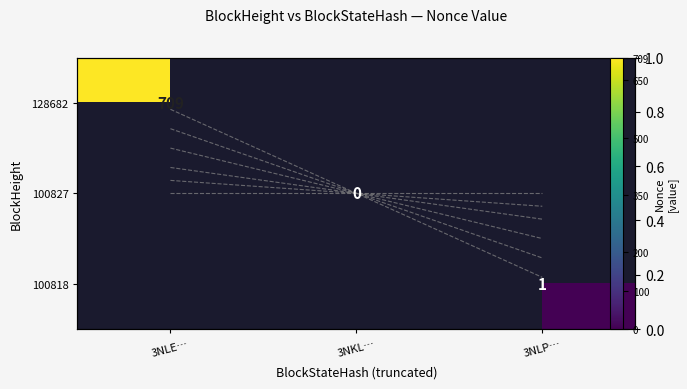

Rank the series by their average value, from lowest to highest.

128682, 100827, 100818